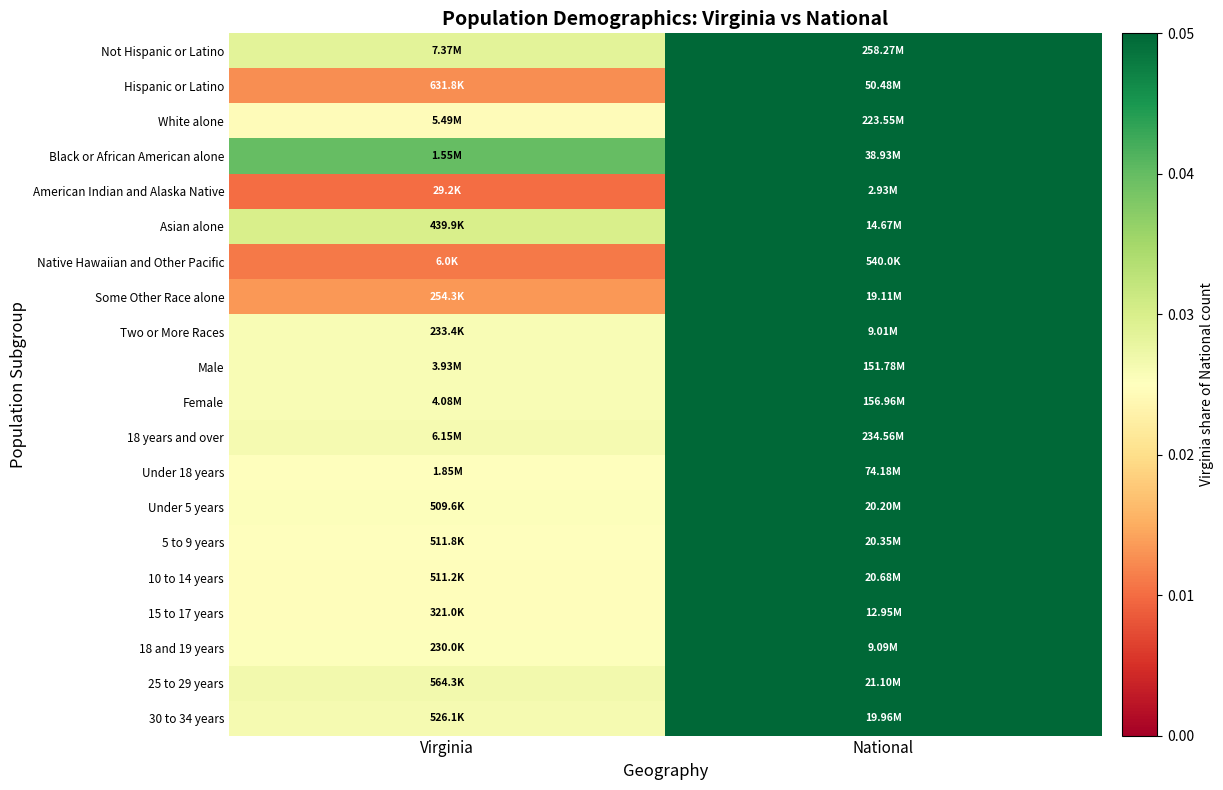

Rank the series at Virginia from lowest to highest value.

American Indian and Alaska Native, Native Hawaiian and Other Pacific, Hispanic or Latino, Some Other Race alone, White alone, 10 to 14 years, 15 to 17 years, Under 18 years, 5 to 9 years, Under 5 years, 18 and 19 years, Male, Two or More Races, Female, 18 years and over, 30 to 34 years, 25 to 29 years, Not Hispanic or Latino, Asian alone, Black or African American alone